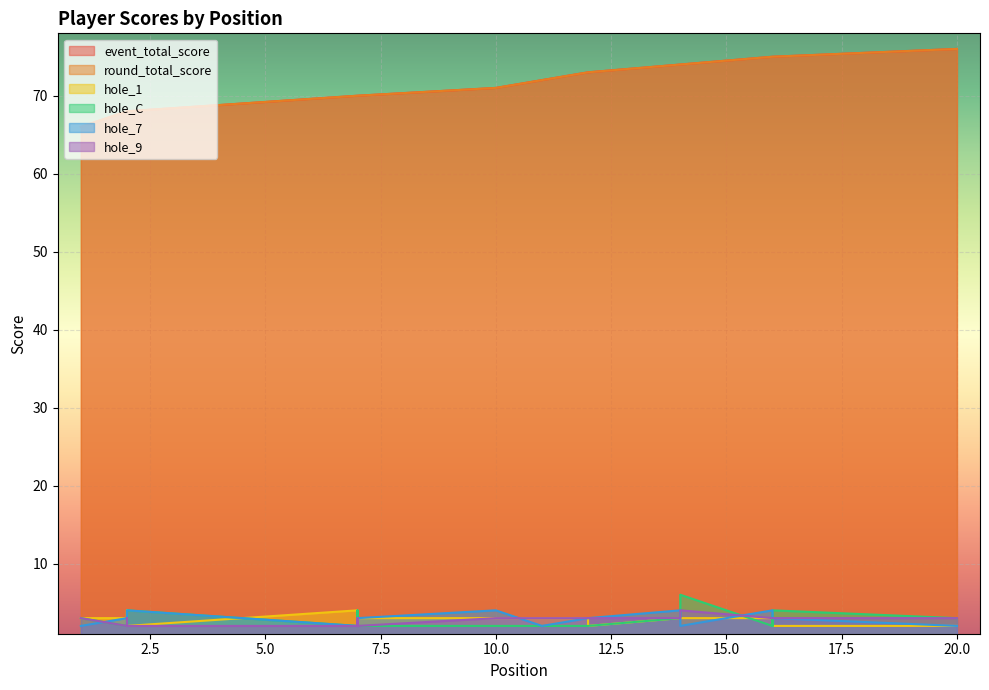

What is the maximum value shown in the chart?

76